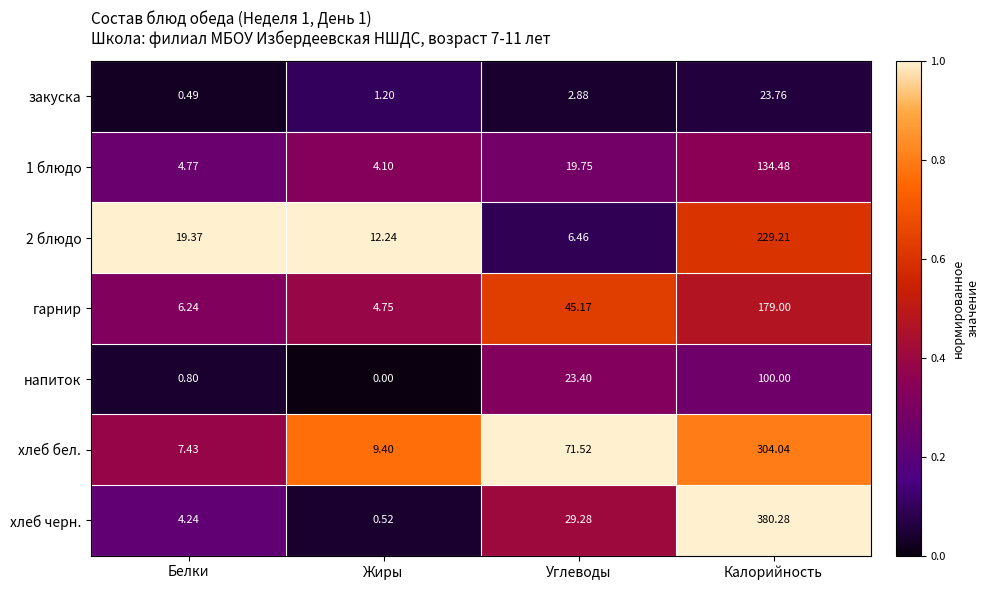

What is the total value across all series at Углеводы?

198.5